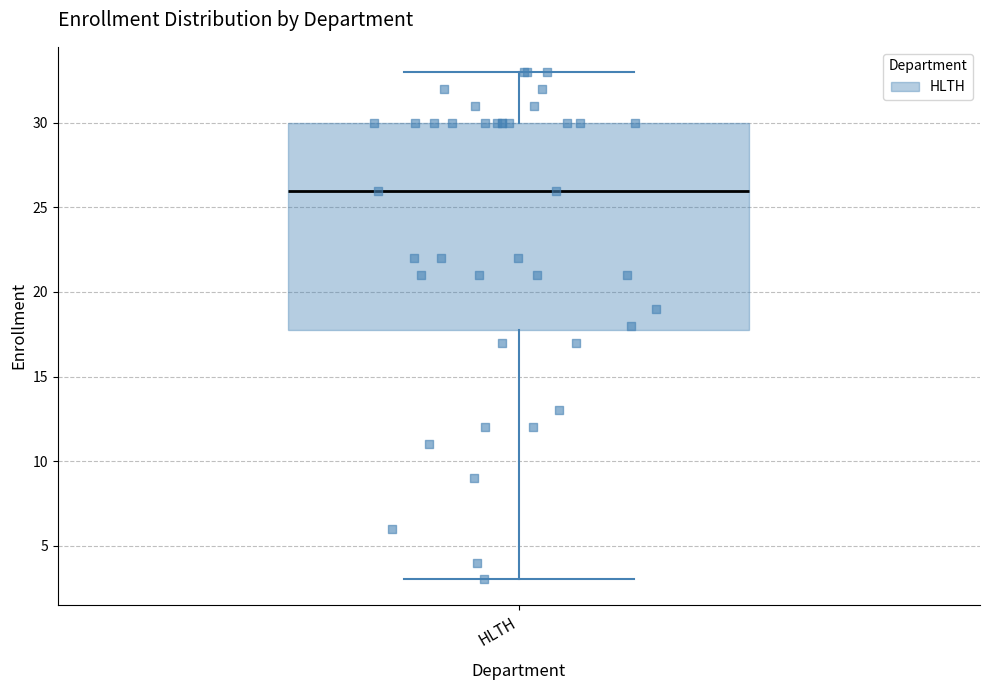

Transcribe this box plot: give where the median line is, the range the box spans, and where the two whiskers end, as read against the y-axis. The values are not printed on the chart, so give them approximately, as read against the axis.

median 26, box 18 to 30, whiskers 3 to 33